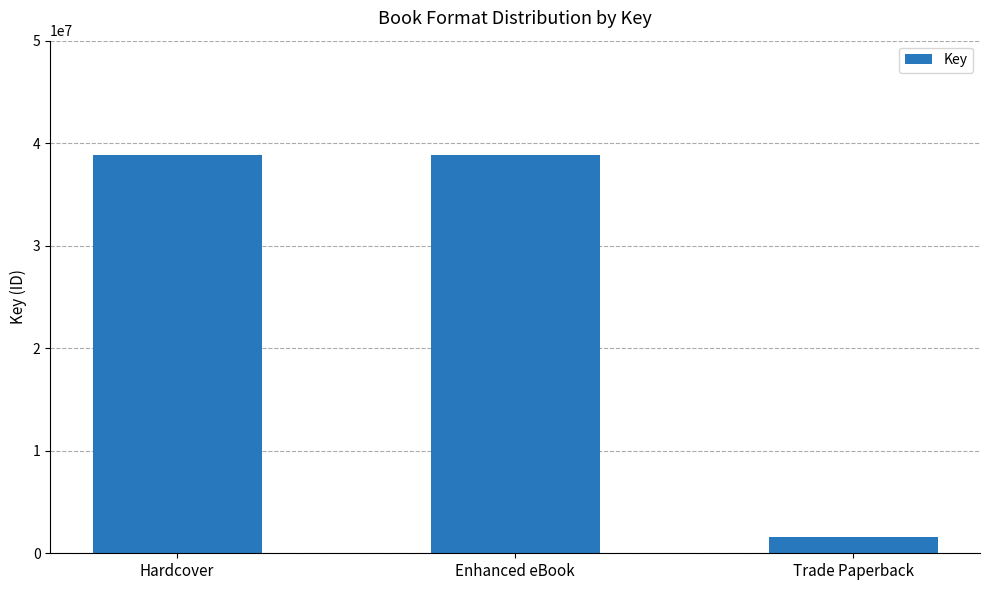

What is the difference between the values at Trade Paperback and Enhanced eBook?

37252912